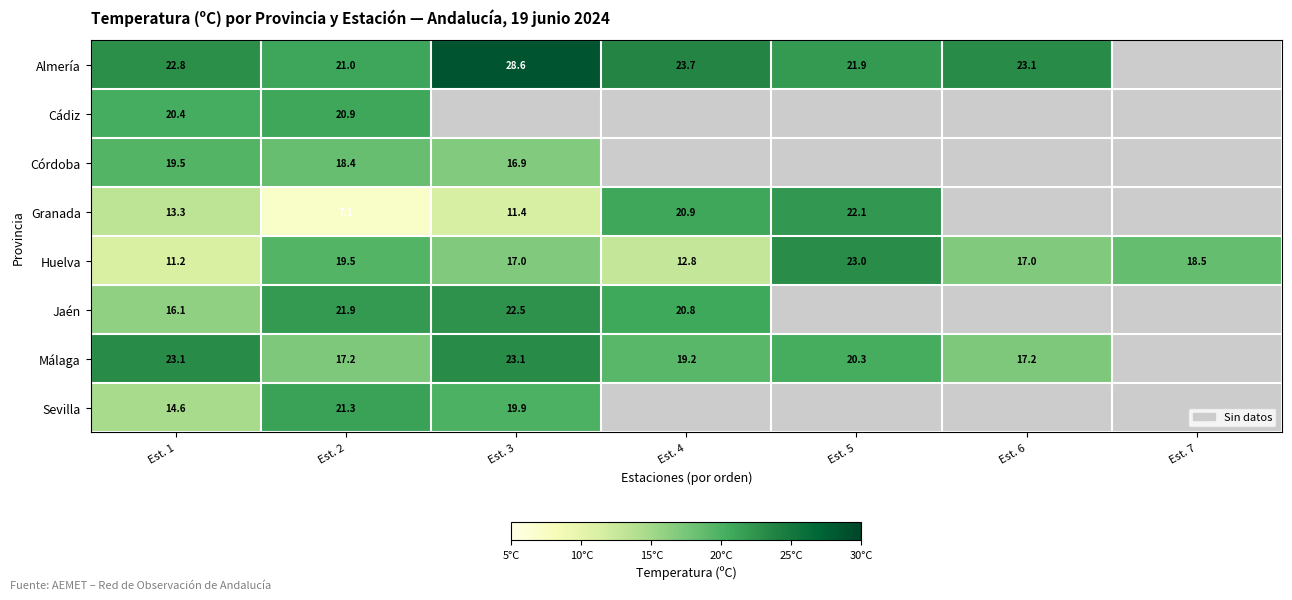

What is the spread (max minus min) of values at Est. 2?

14.8